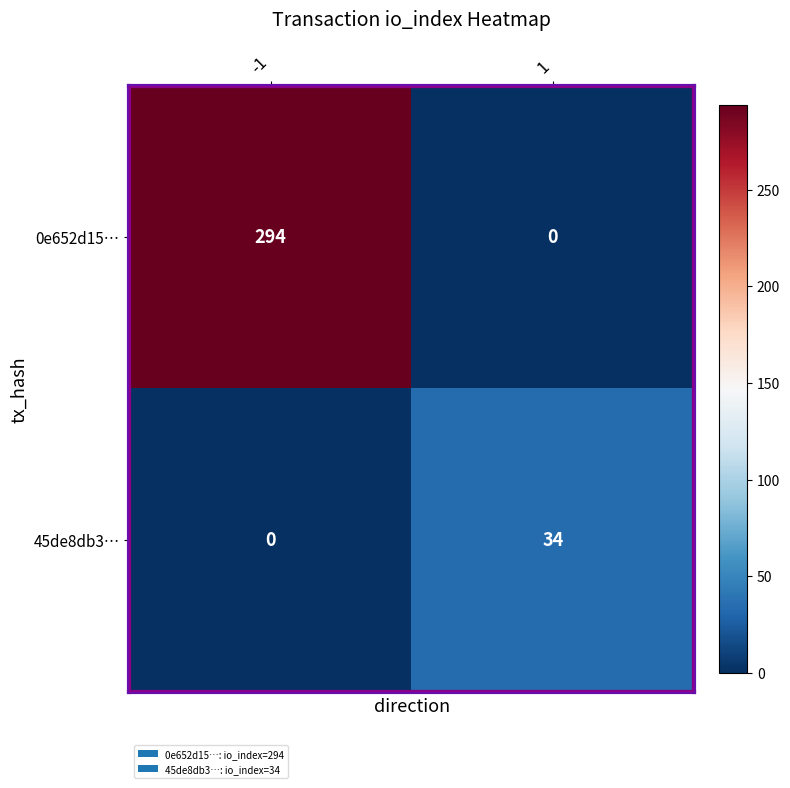

Which series has the largest total across all categories?

0e652d15…